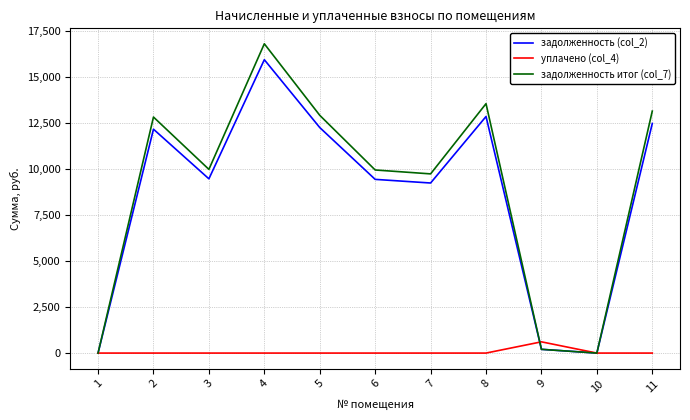

What is the approximate value of задолженность (col_2) at 5?

12264.6